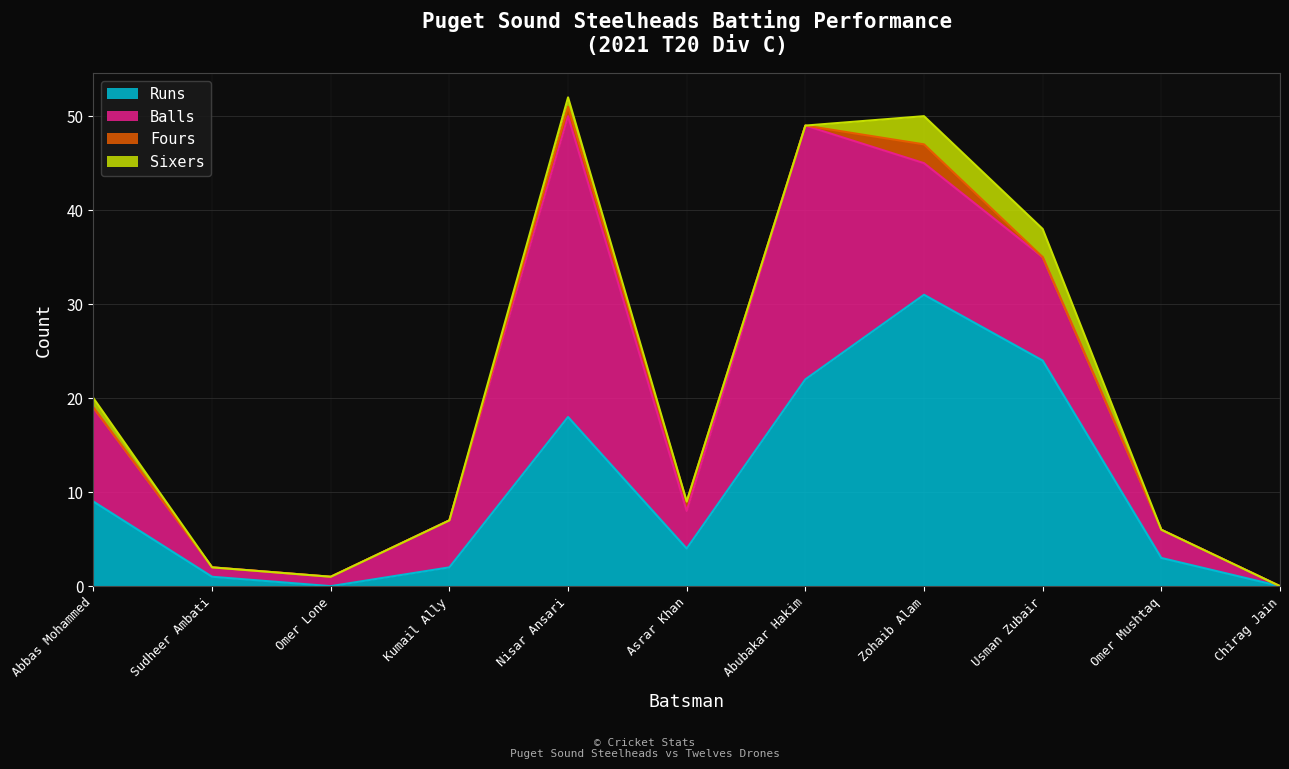

What is the difference between the highest and lowest values at Kumail Ally?

5